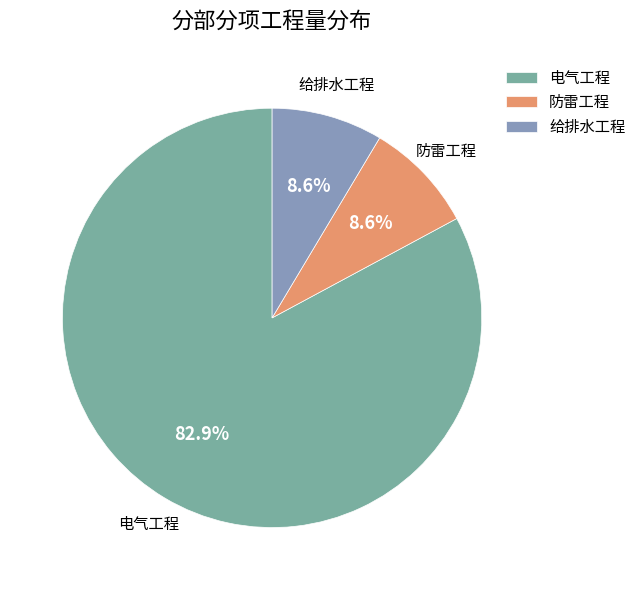

Does 防雷工程 account for over 50% of the chart?

No